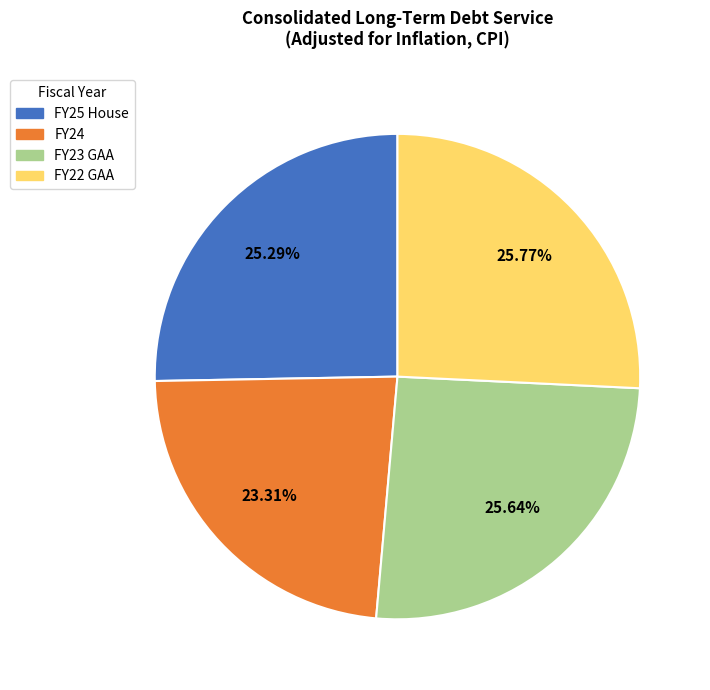

Is it true that FY23 GAA is 34% of the pie?

False